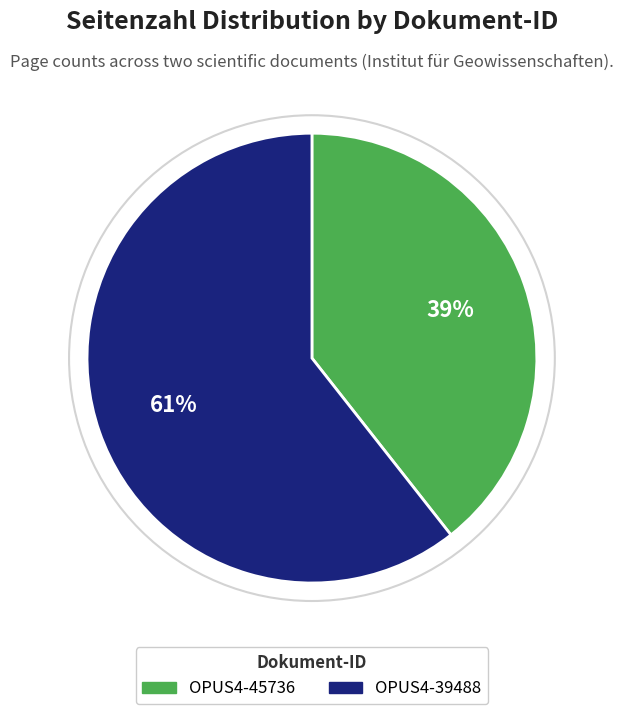

Is OPUS4-45736 the majority of the pie?

No